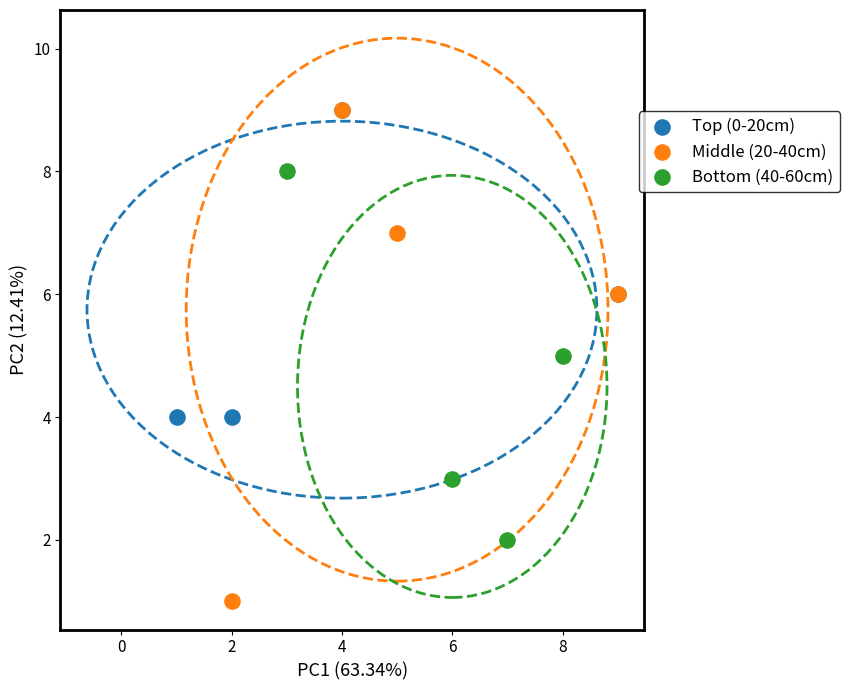

Which series has the largest Y range (max minus min)?

Middle (20-40cm)